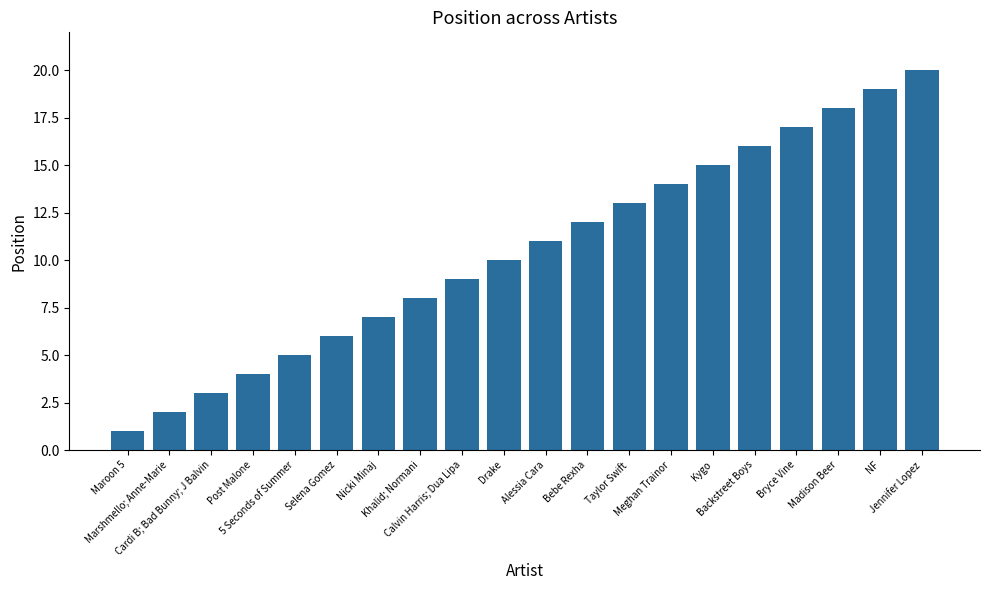

Where is the data nearest to the value 10?

Drake